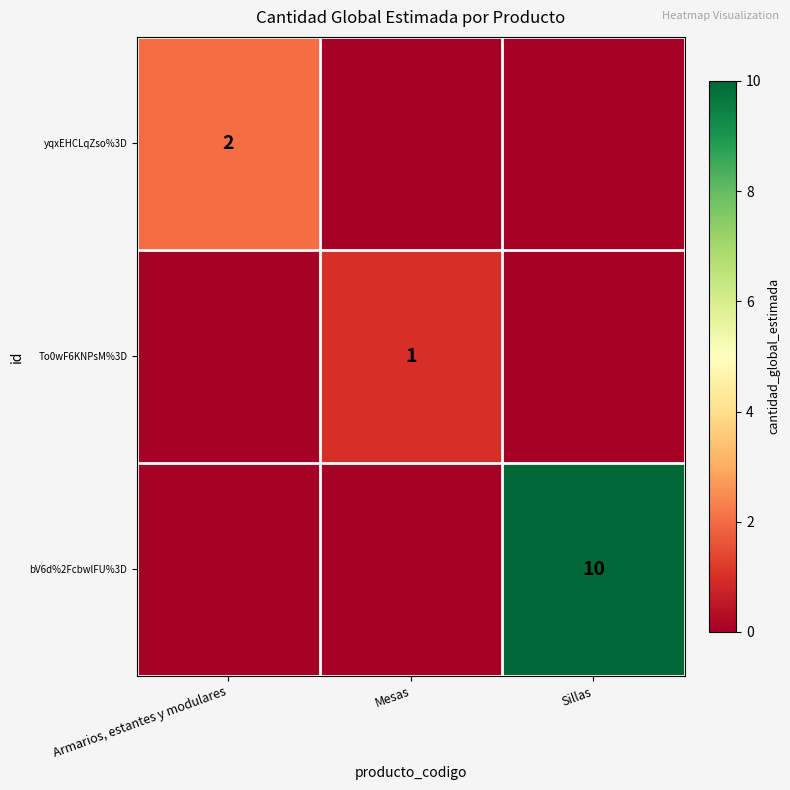

At which category is the sum across all series the highest?

Sillas